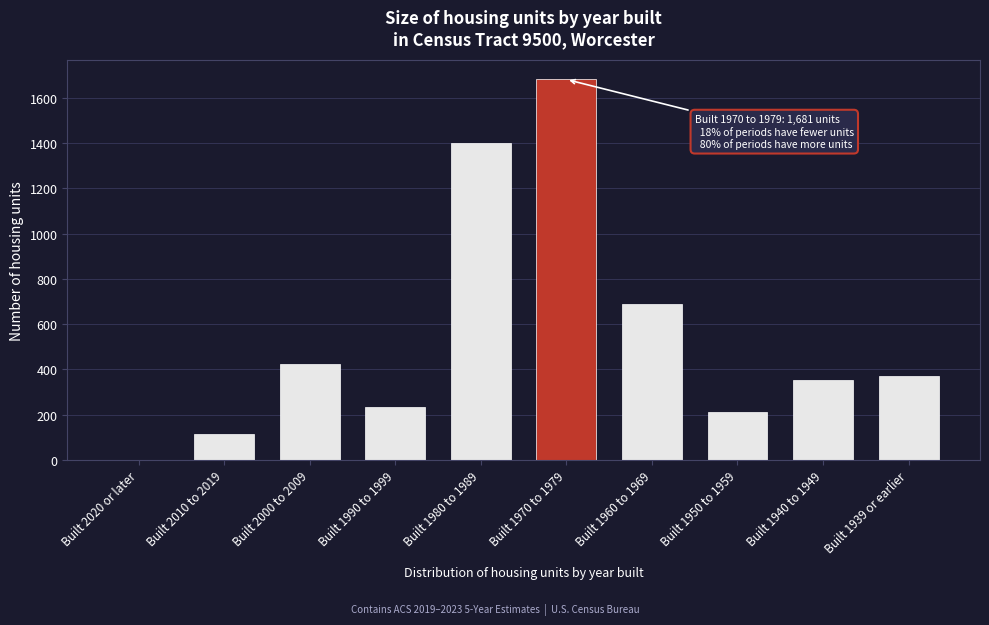

Reading right to left, list all the values displayed in this chart.

Built 1939 or earlier=370	Built 1940 to 1949=351	Built 1950 to 1959=211	Built 1960 to 1969=687	Built 1970 to 1979=1681	Built 1980 to 1989=1400	Built 1990 to 1999=233	Built 2000 to 2009=423	Built 2010 to 2019=116	Built 2020 or later=0